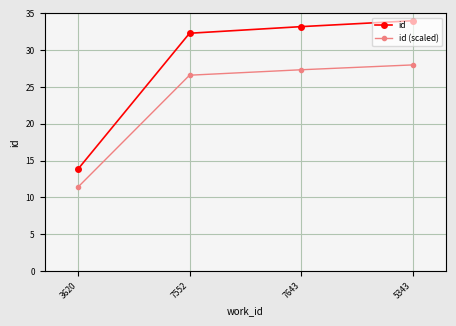

What is the sum of all id values?

113.3